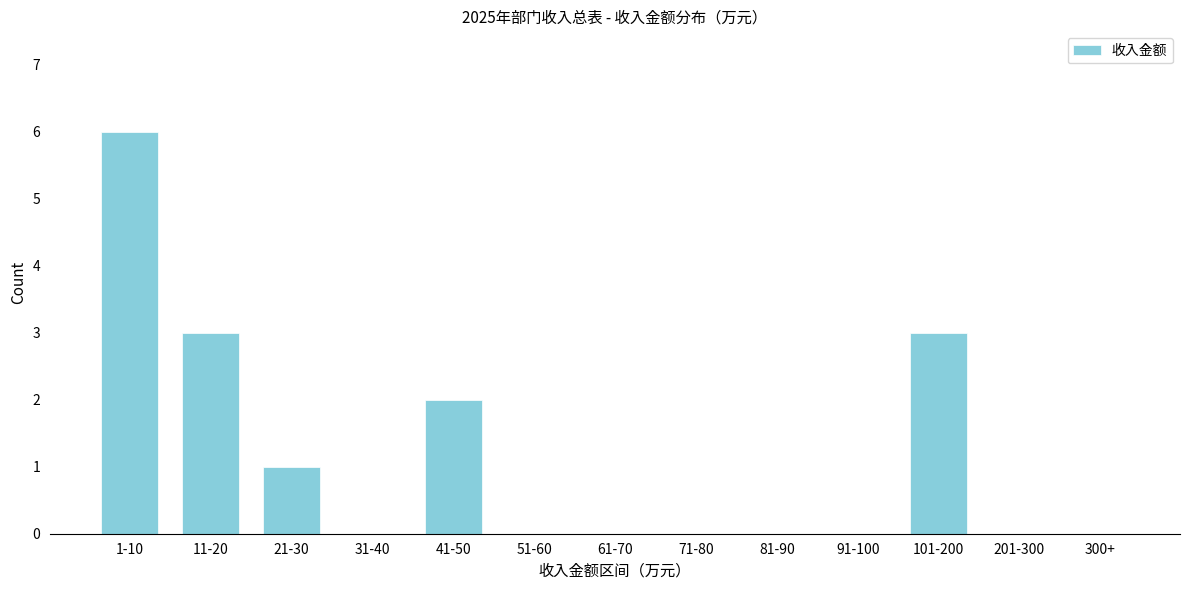

Reading left to right, transcribe all the data shown in this chart.

1-10=6	11-20=3	21-30=1	31-40=0	41-50=2	51-60=0	61-70=0	71-80=0	81-90=0	91-100=0	101-200=3	201-300=0	300+=0